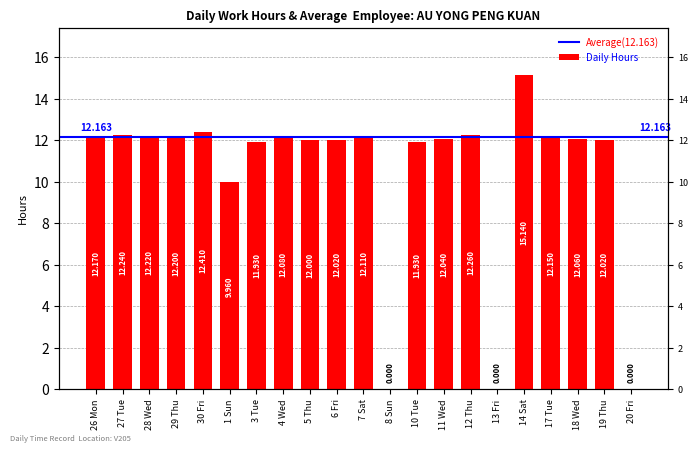

List the labels in order of value, largest first.

14 Sat, 30 Fri, 12 Thu, 27 Tue, 28 Wed, 29 Thu, 26 Mon, 17 Tue, 7 Sat, 4 Wed, 18 Wed, 11 Wed, 6 Fri, 19 Thu, 5 Thu, 3 Tue, 10 Tue, 1 Sun, 8 Sun, 13 Fri, 20 Fri